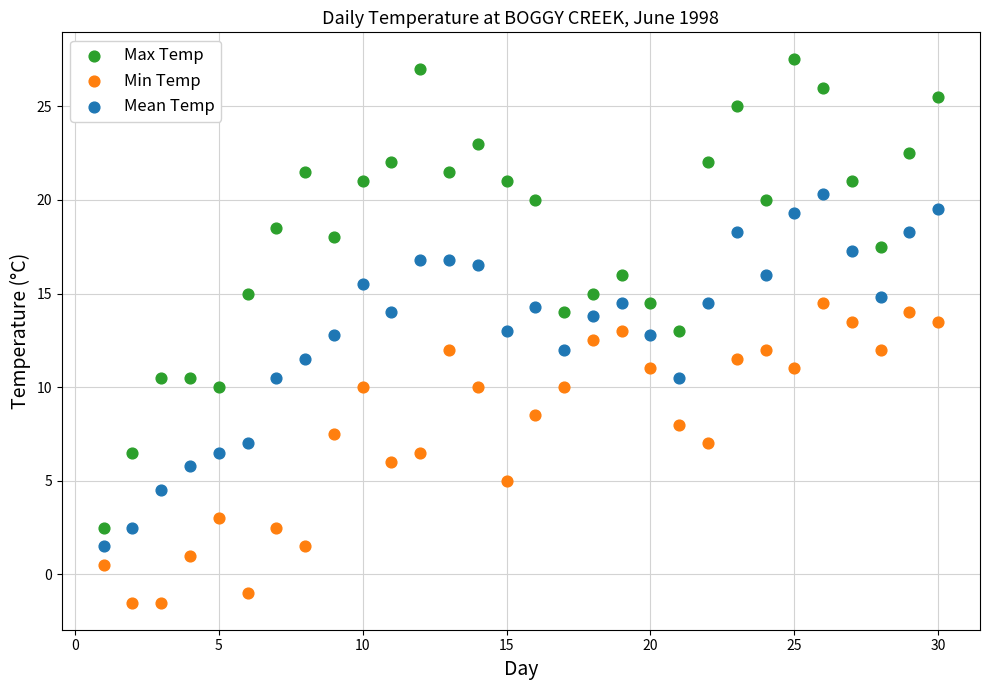

Which series contains the highest Y value?

Max Temp